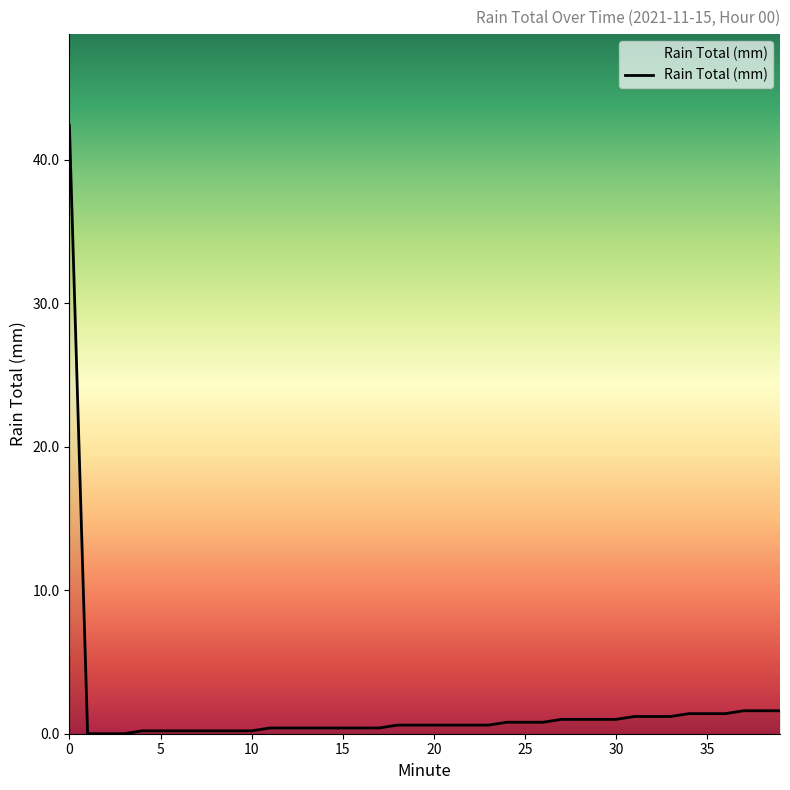

What is the greatest value displayed?

42.4